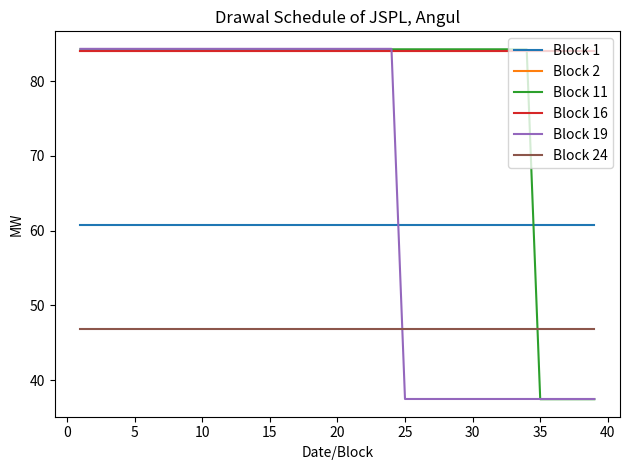

Which series has the widest spread of values?

Block 19